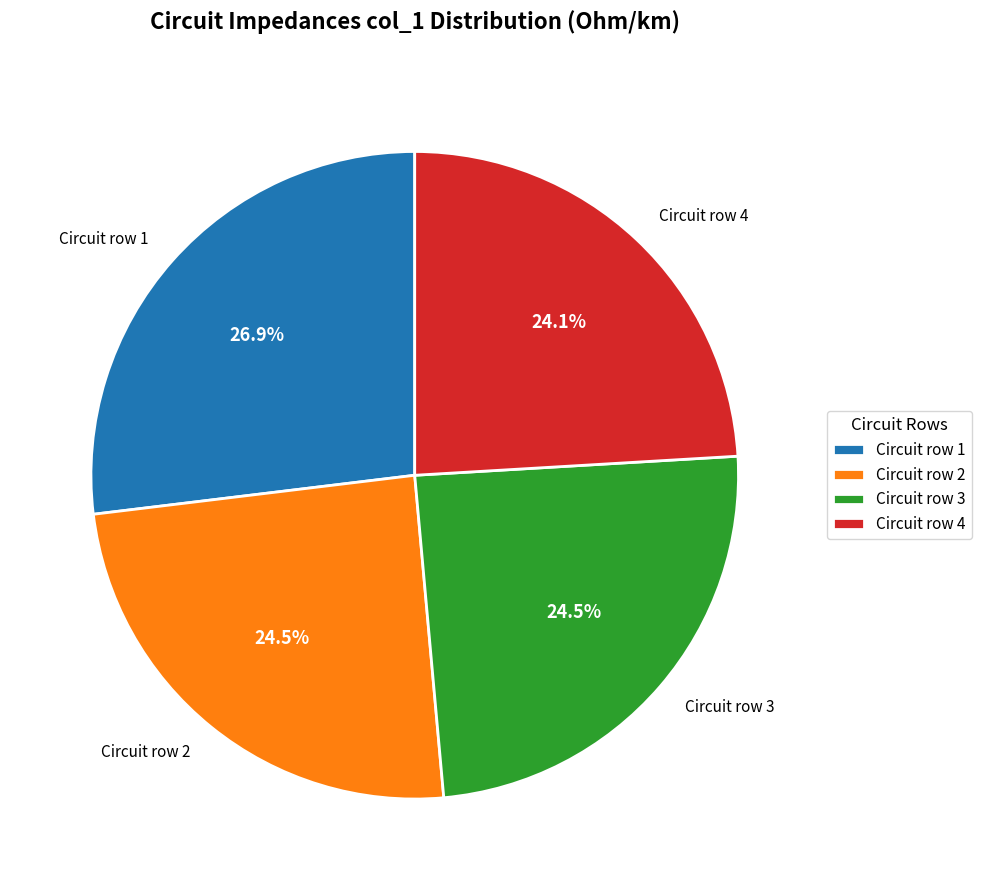

Which slice is the smallest?

Circuit row 4